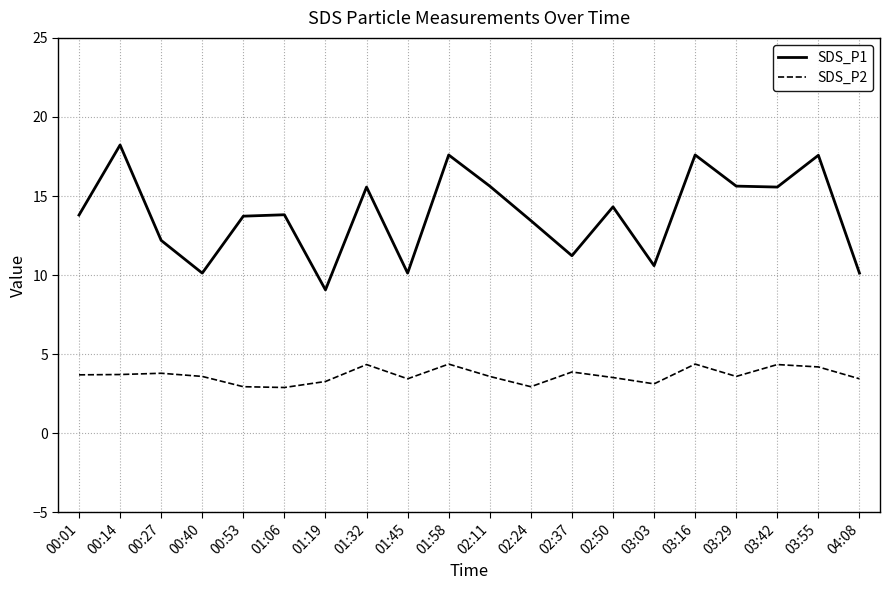

True or false: SDS_P1 and SDS_P2 cross at least once.

False